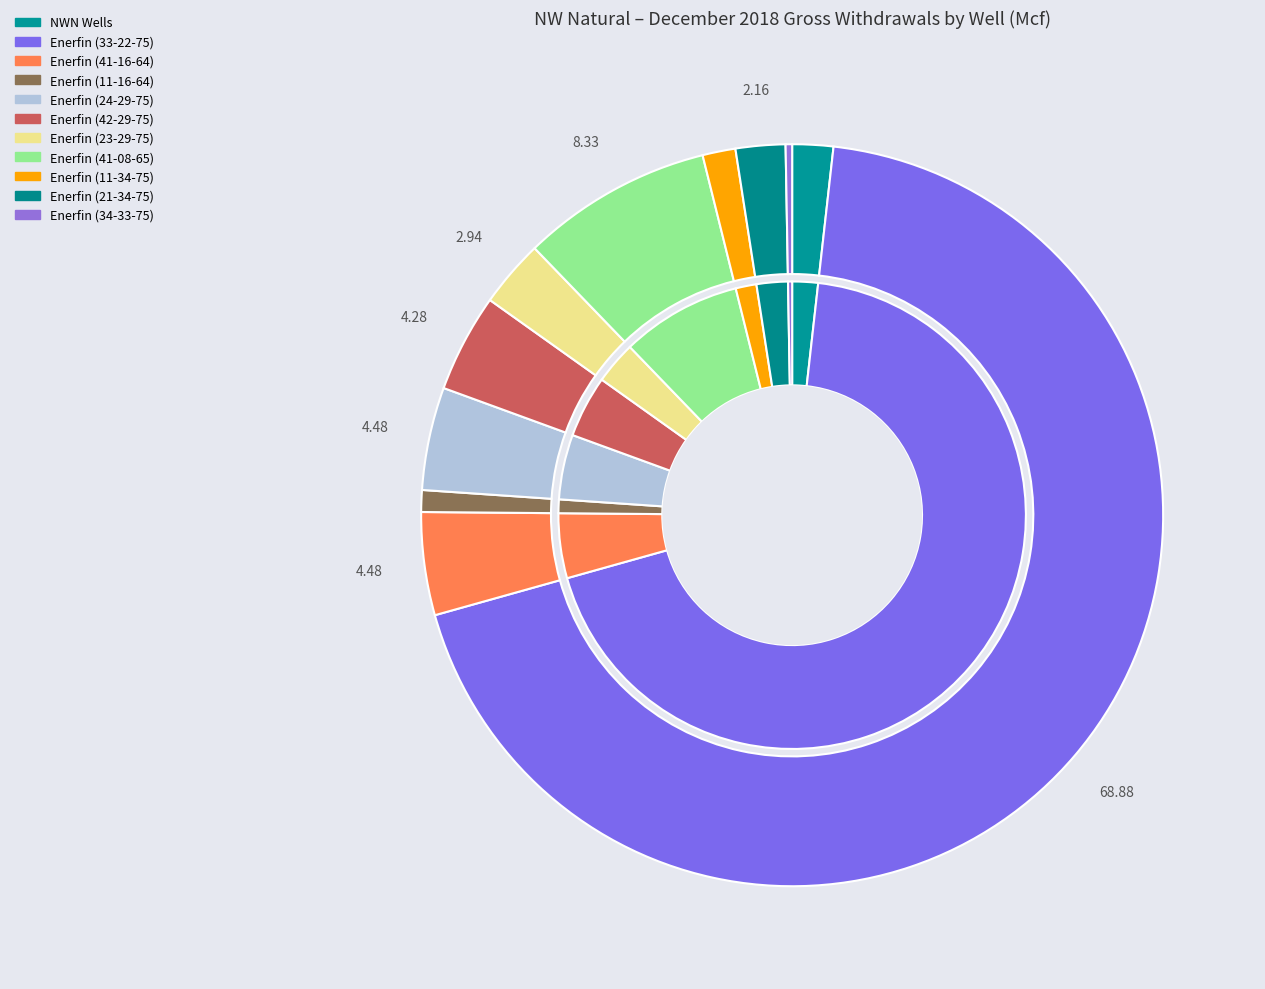

To the nearest percent, what percentage of the pie is Enerfin (41-08-65)?

8%